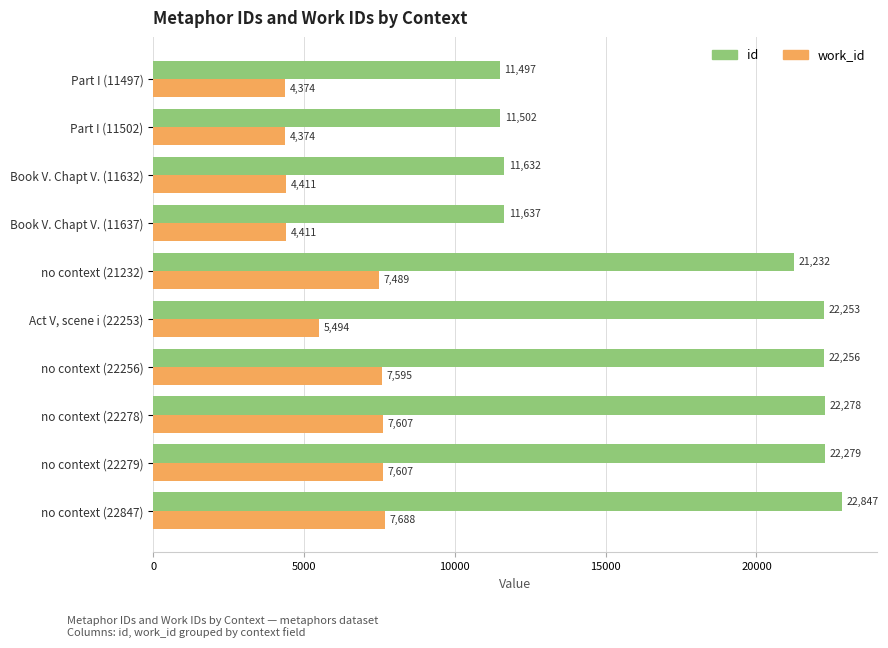

Which series has the largest total across all categories?

id